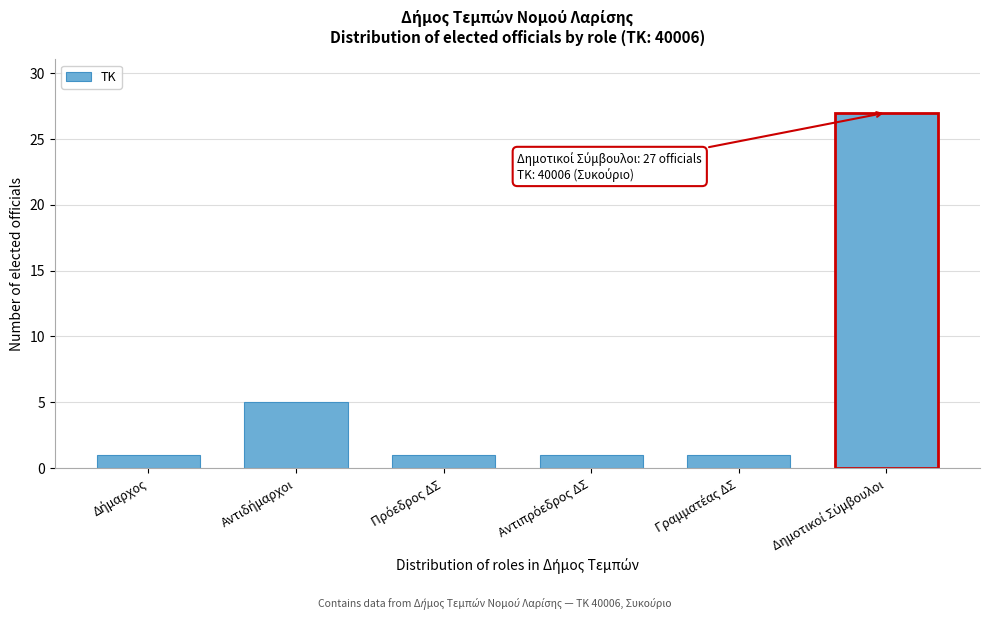

Reading left to right, transcribe all the data shown in this chart.

1	5	1	1	1	27